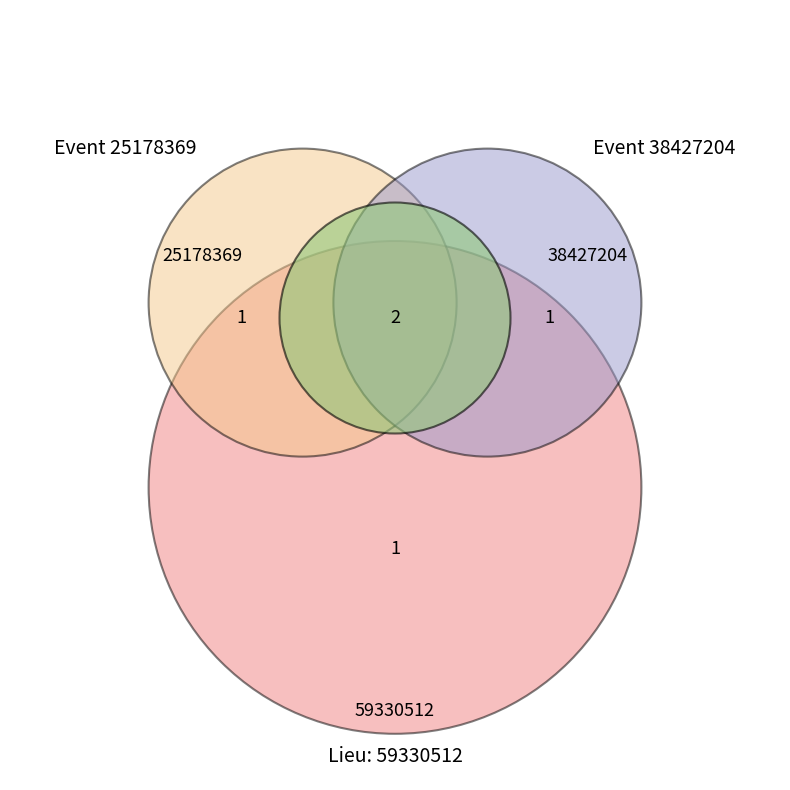

To the nearest percent, what is the average slice percentage?

50%